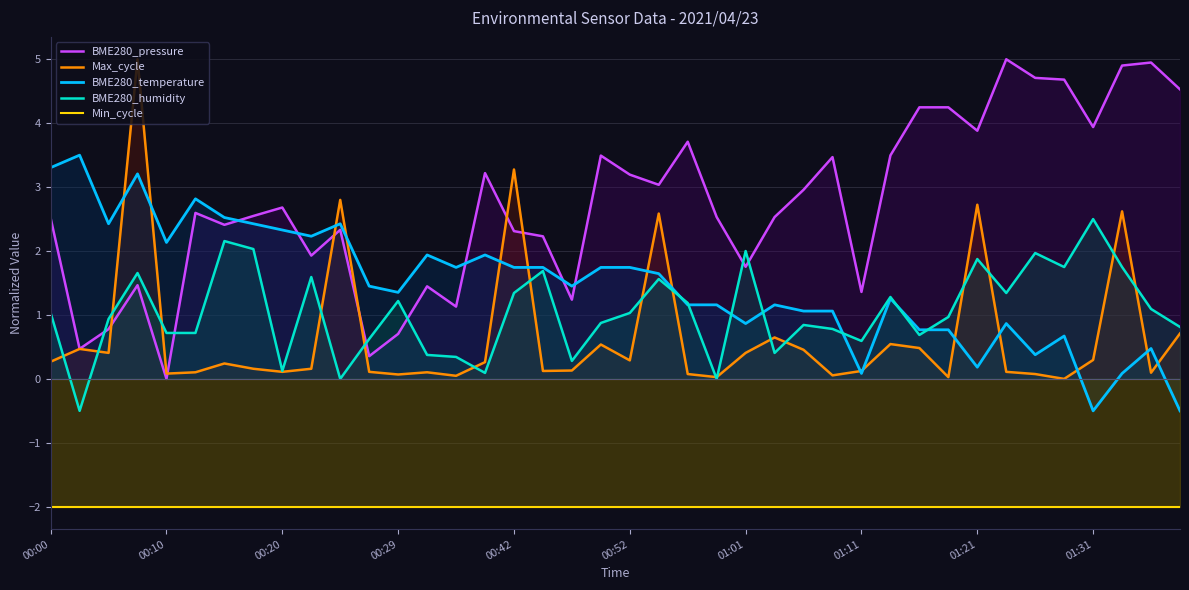

The value of Min_cycle at 00:42 is -2.0. True or false?

True